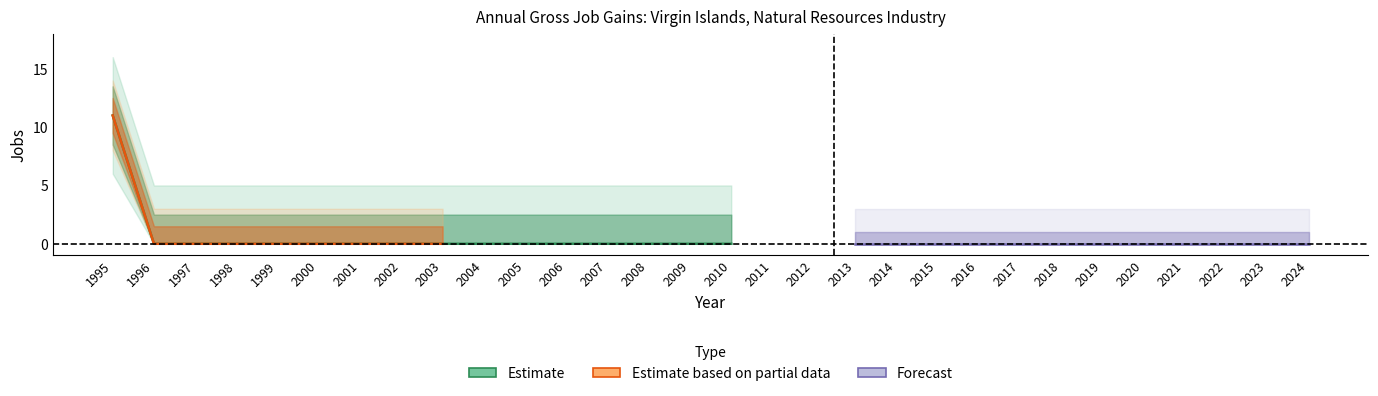

At which category is the sum across all series the highest?

1995